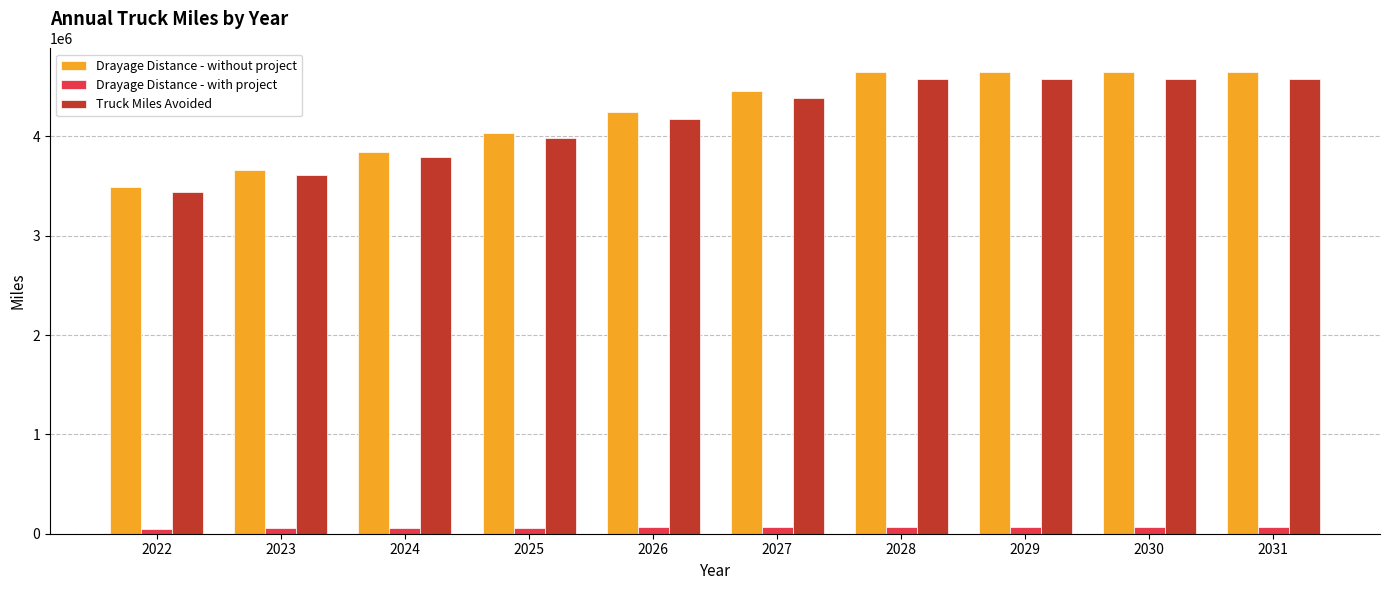

What is the difference between the maximum and minimum values in the Truck Miles Avoided series?

1145571.4